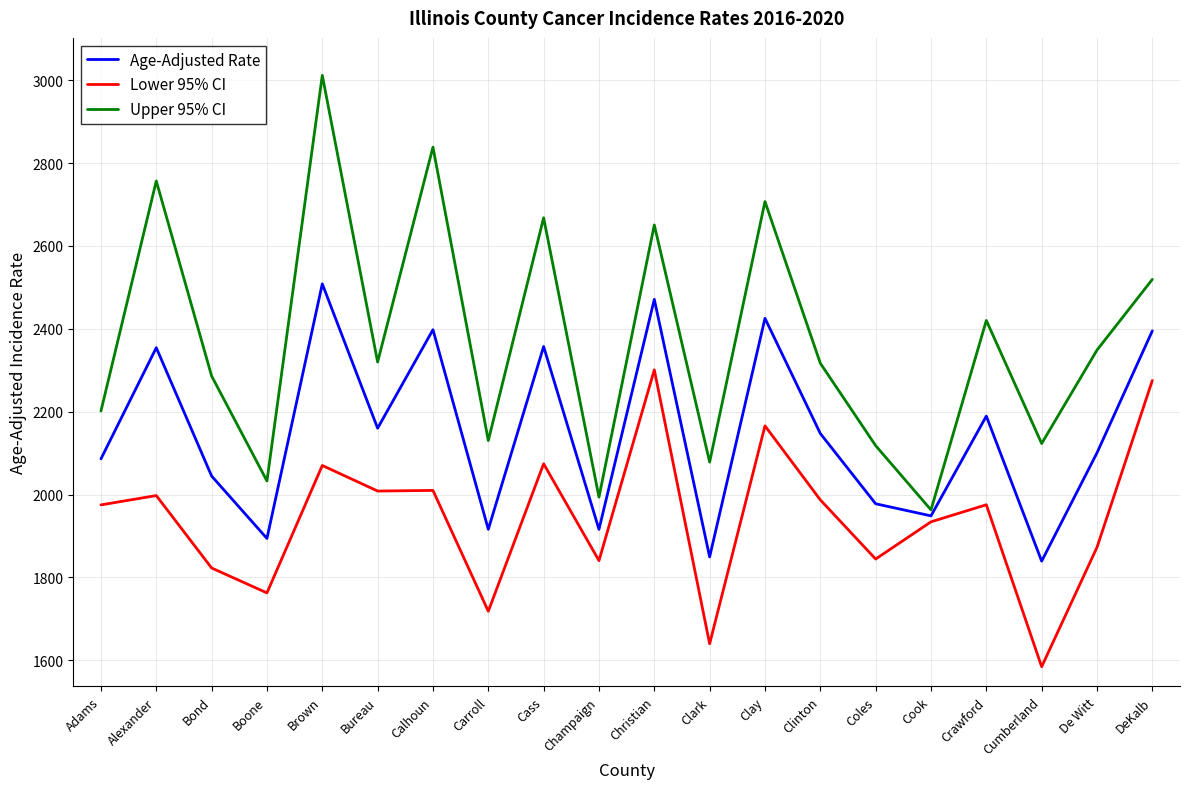

The Lower 95% CI series shows 1762.6 at Boone. True or false?

True